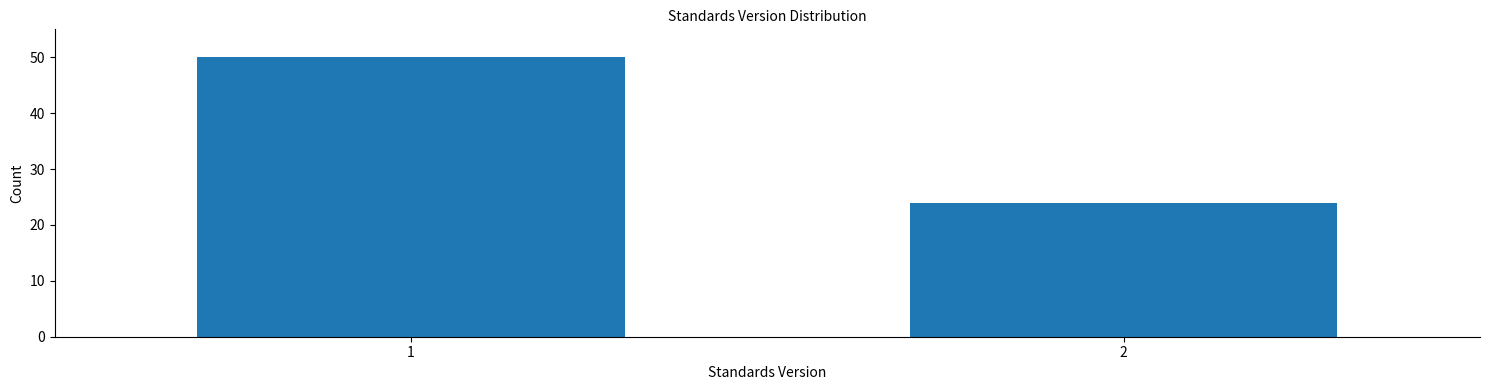

Reading left to right, list all the values displayed in this chart.

1=50	2=24